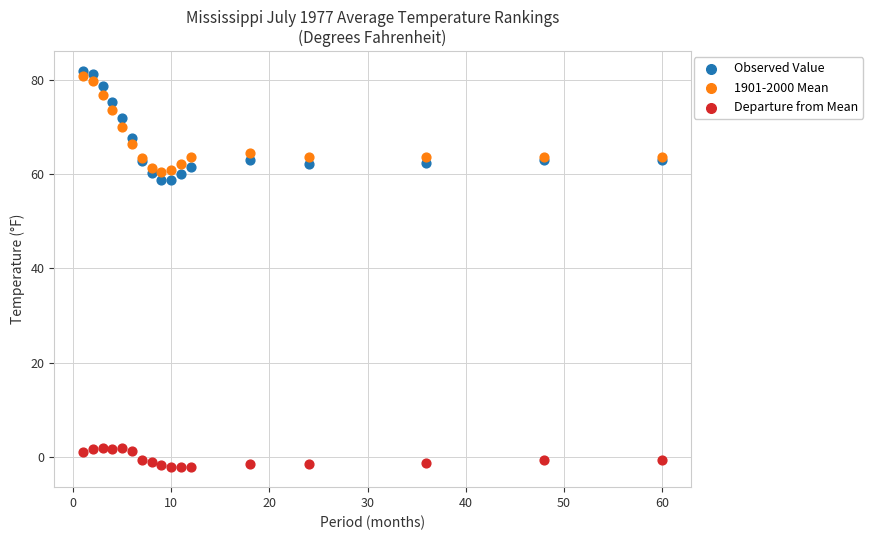

Which series contains the lowest Y value?

Departure from Mean